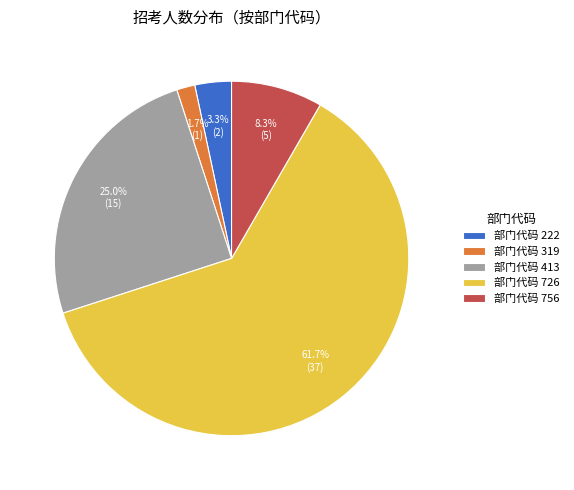

Which slice is the largest?

部门代码 726